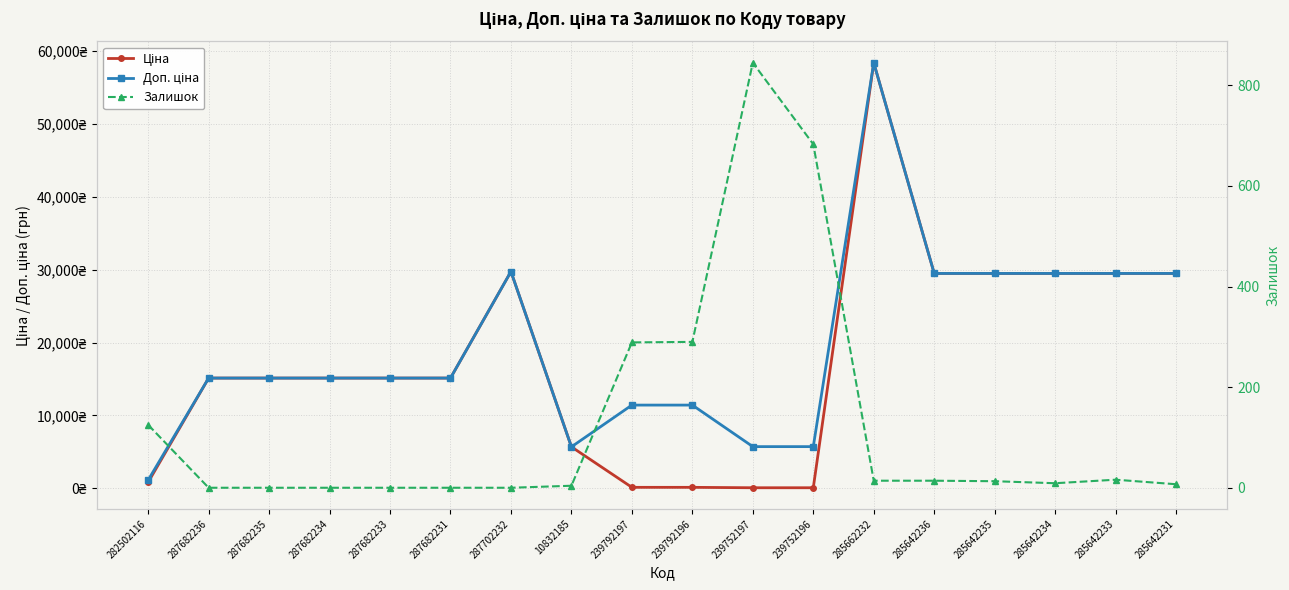

Is this an area chart (filled region under the line)?

No